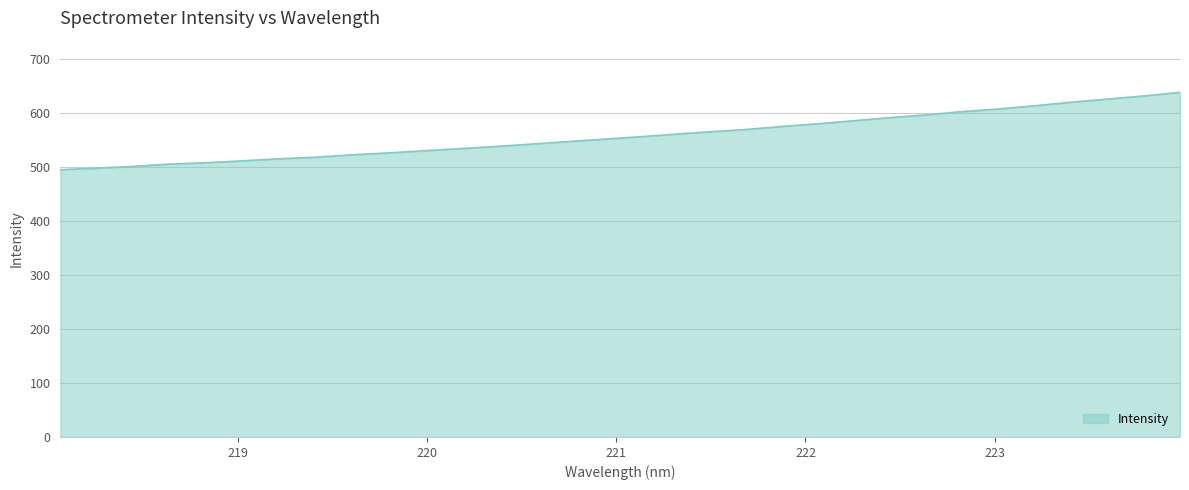

What is the smallest value displayed?

494.6